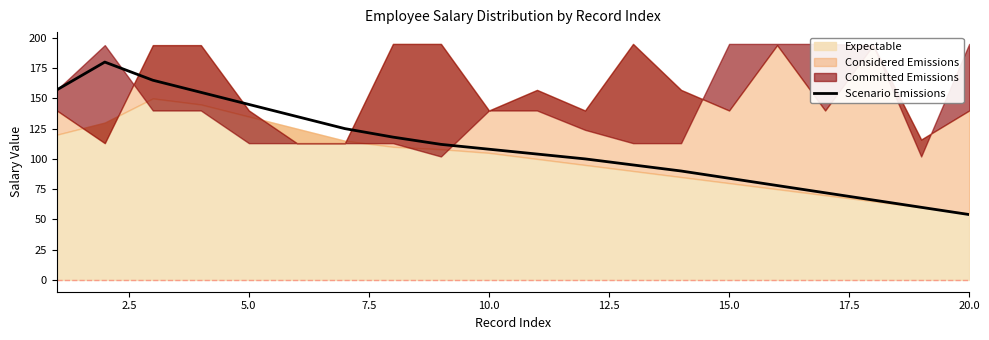

Reading right to left, extract all data points from this chart.

54	60	66	72	78	84	90	95	100	104	108	112	118	125	135	145	155	165	180	157